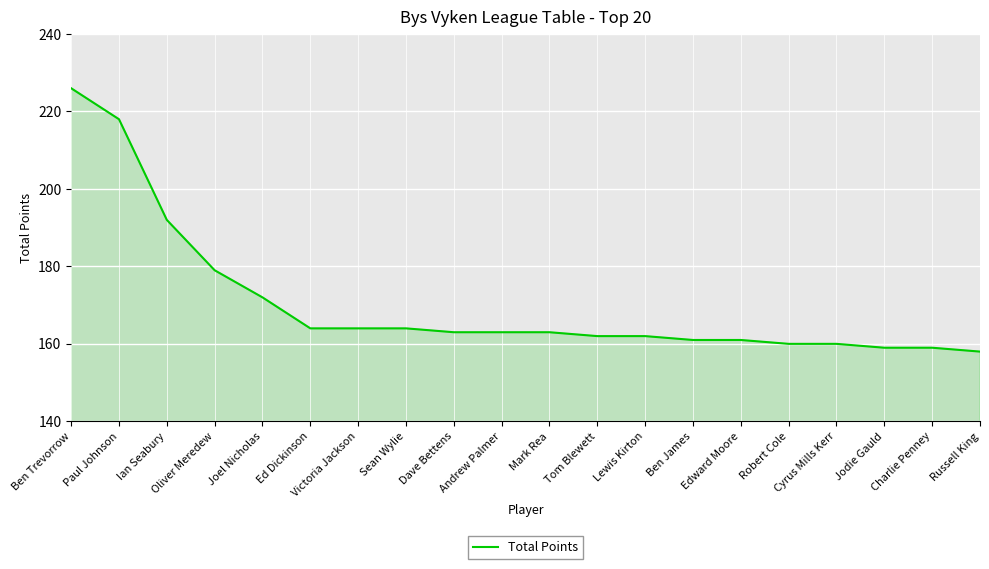

What value does the data have at Dave Bettens, to the nearest 10?

160